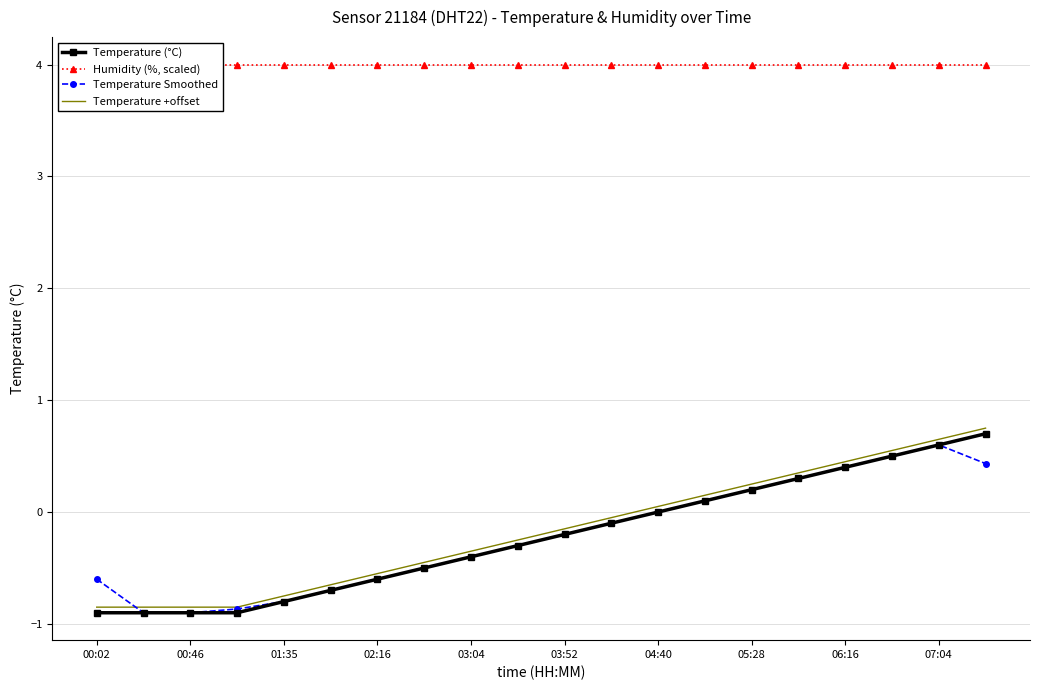

Where is Temperature Smoothed nearest to the value 0?

04:40